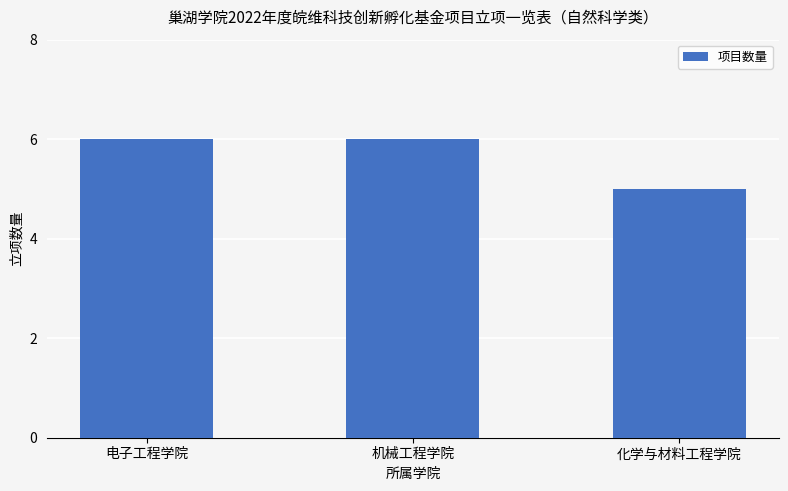

True or false: the data shows 6 at 机械工程学院.

True